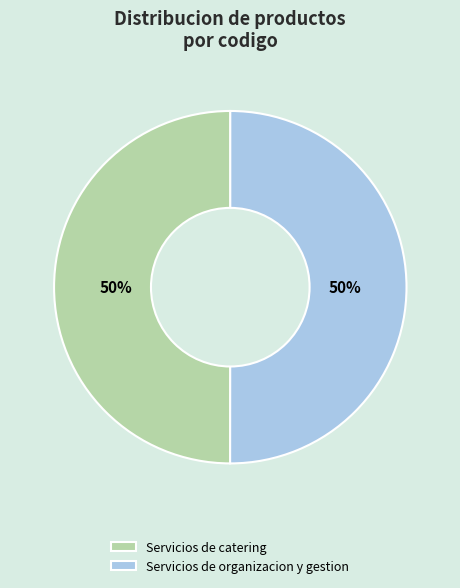

To the nearest percent, what is the combined percentage of Servicios de catering and Servicios de organizacion y gestion?

100%